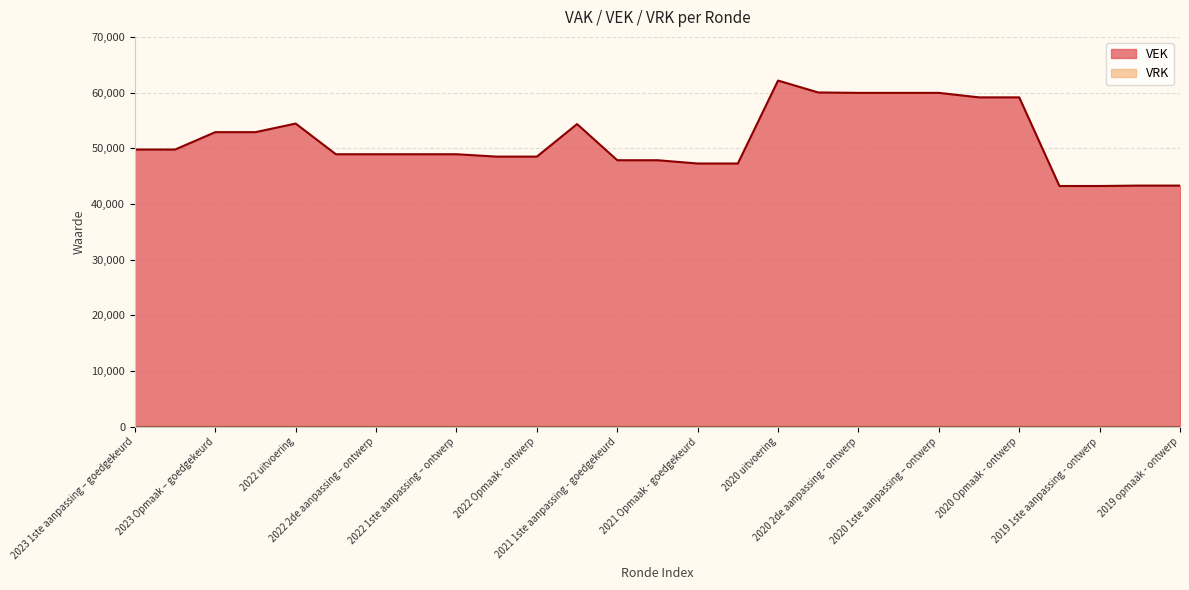

What is the sum of the values at 2021 Opmaak - ontwerp and 2020 1ste aanpassing – ontwerp?

107222